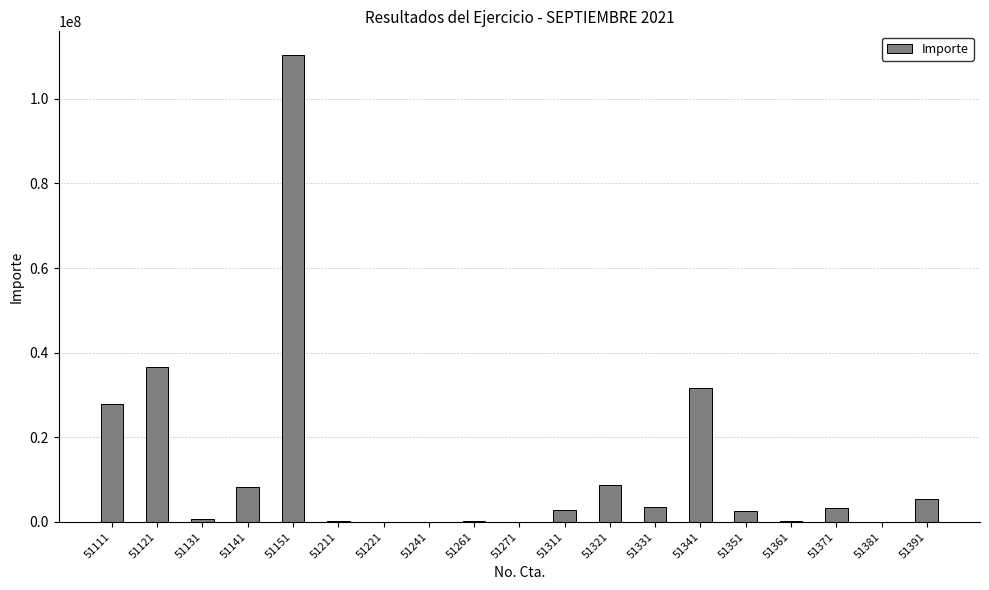

The value at 51381 is 18908.0. True or false?

True